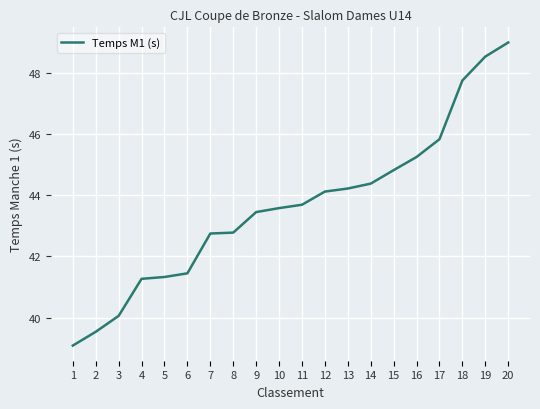

What is the change in value from 8 to 15?

+2.0